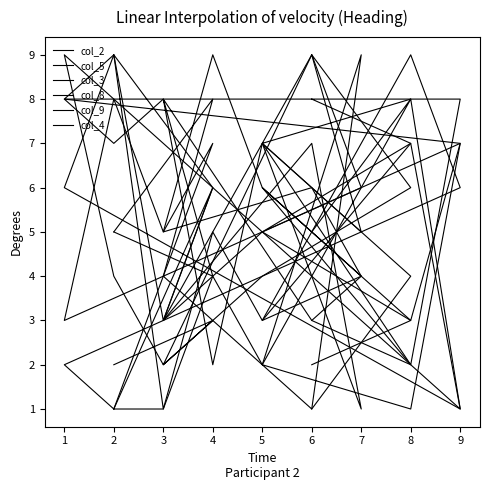

What is the greatest value displayed?

9